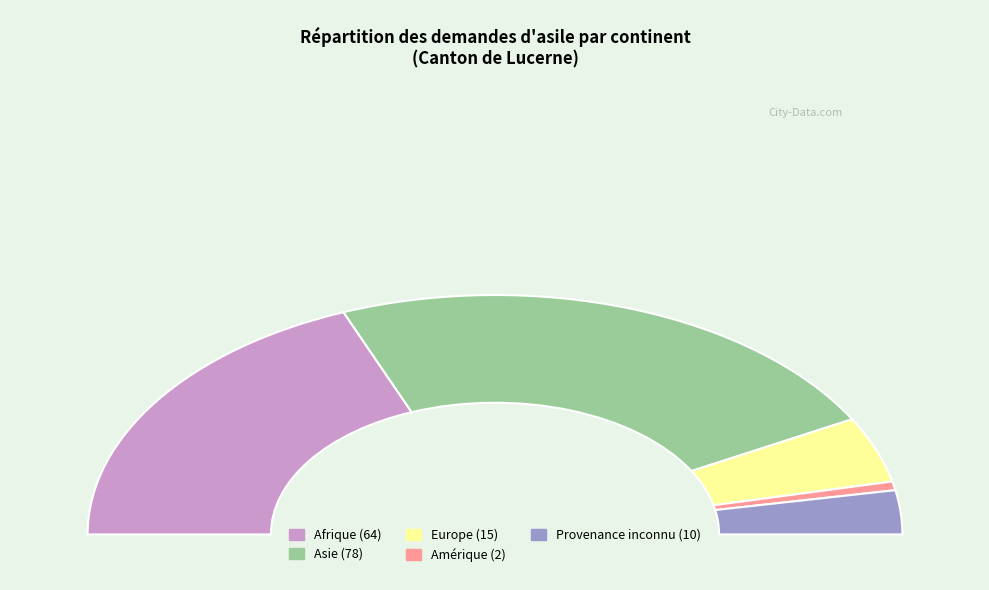

Approximately how many times larger is the value at Europe compared to Provenance inconnu?

1.5